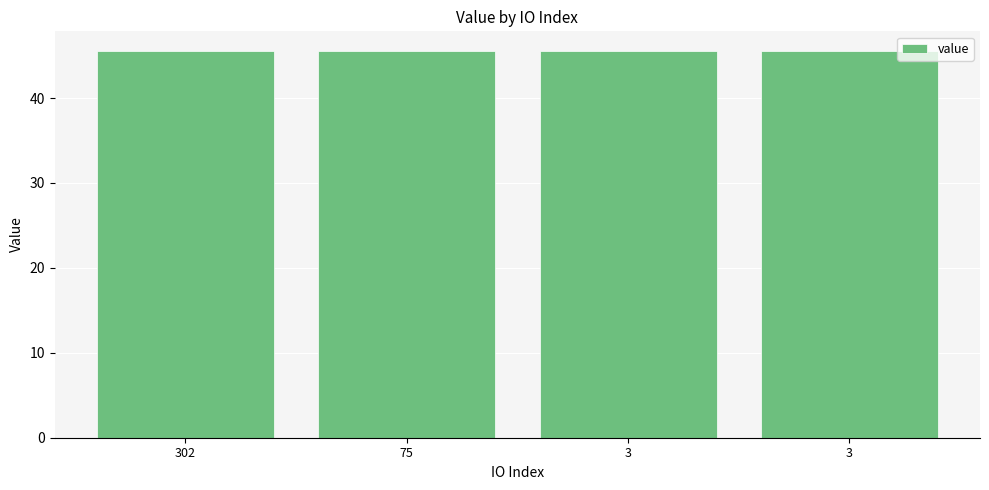

List the labels in order of value, largest first.

75, 3, 302, 3